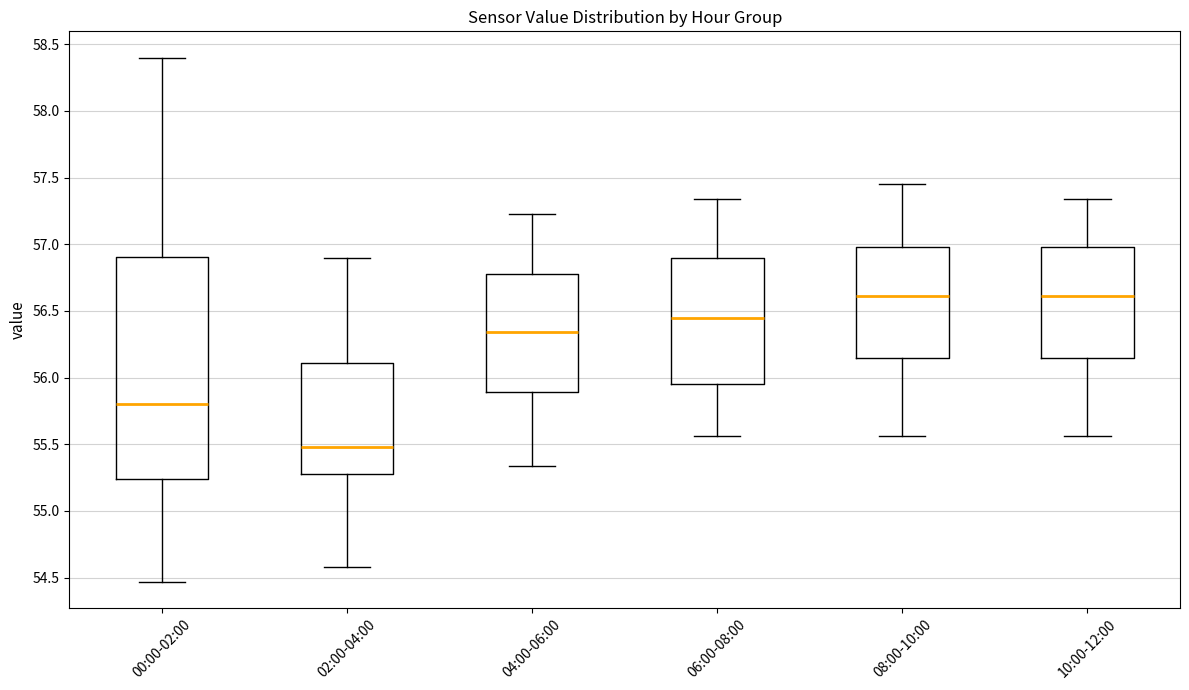

Where does the upper whisker of the box for 10:00-12:00 end on the y-axis? The values are not printed on the chart, so give them approximately, as read against the axis.

57.35